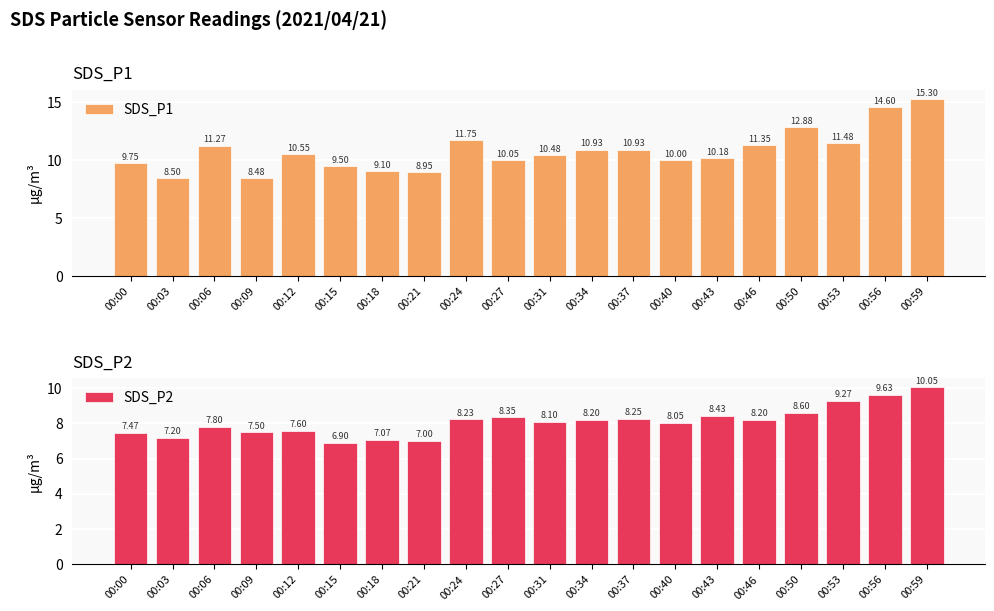

Reading left to right, transcribe all the data shown in this chart.

SDS_P1: 00:00=9.8	00:03=8.5	00:06=11.3	00:09=8.5	00:12=10.6	00:15=9.5	00:18=9.1	00:21=8.9	00:24=11.8	00:27=10.1	00:31=10.5	00:34=10.9	00:37=10.9	00:40=10.0	00:43=10.2	00:46=11.3	00:50=12.9	00:53=11.5	00:56=14.6	00:59=15.3
SDS_P2: 00:00=7.5	00:03=7.2	00:06=7.8	00:09=7.5	00:12=7.6	00:15=6.9	00:18=7.1	00:21=7.0	00:24=8.2	00:27=8.3	00:31=8.1	00:34=8.2	00:37=8.2	00:40=8.1	00:43=8.4	00:46=8.2	00:50=8.6	00:53=9.3	00:56=9.6	00:59=10.1